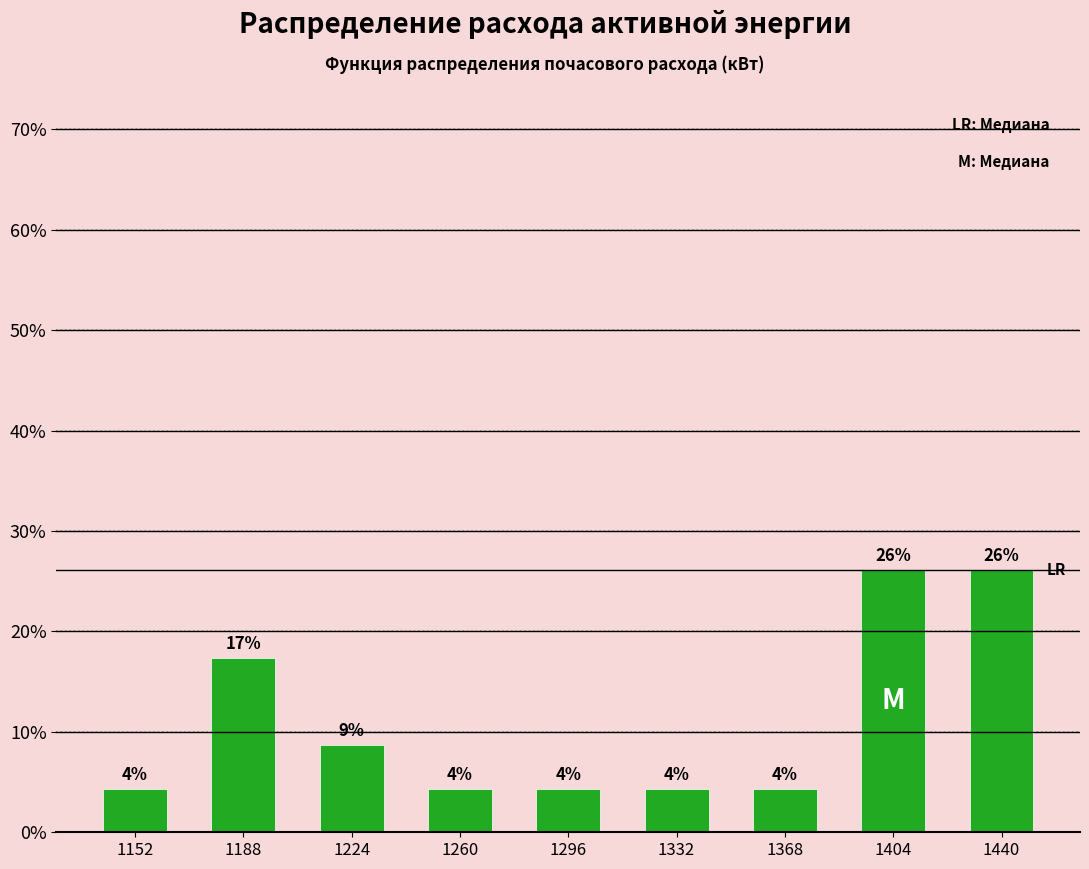

Does the chart contain any negative values?

No